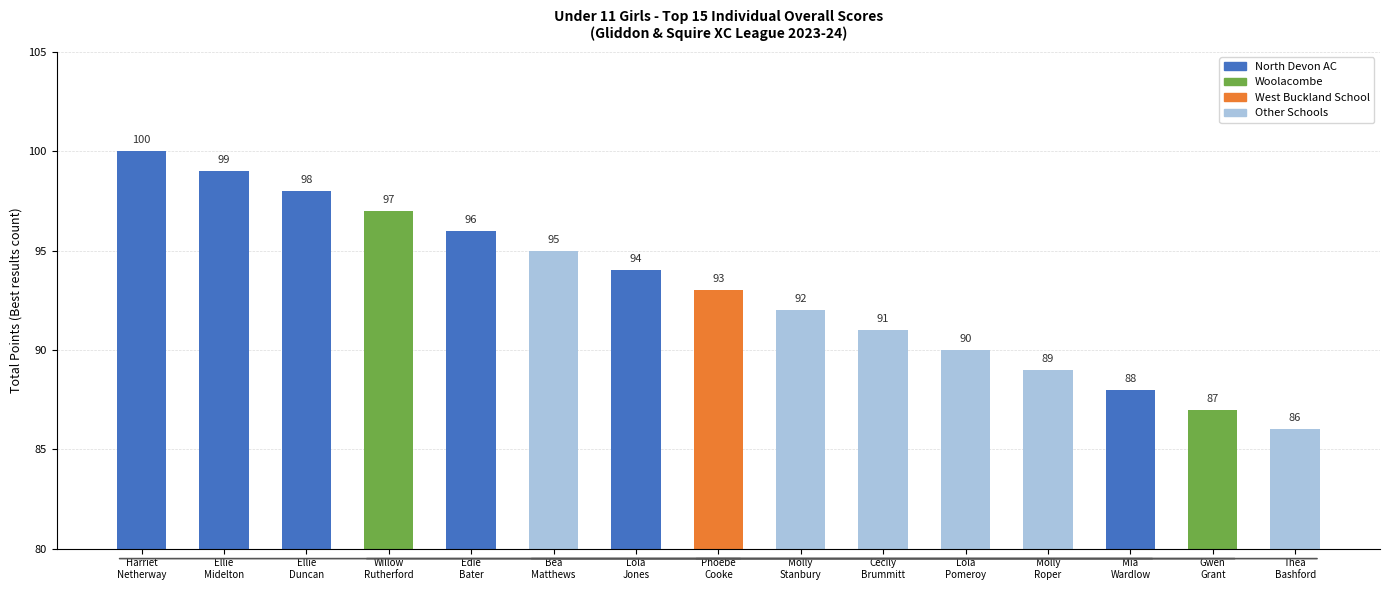

What is the value of the 9th bar from the left?

92